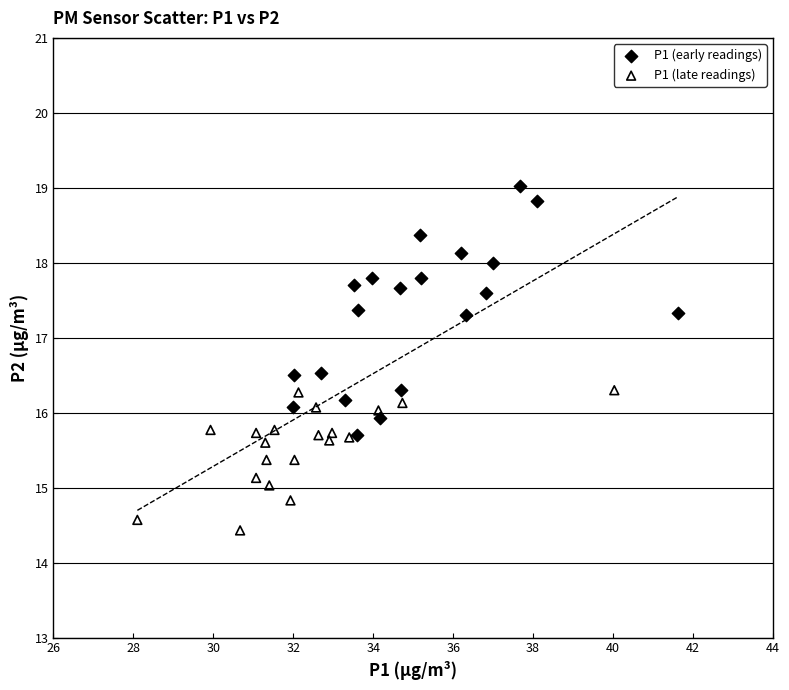

Which series reaches the maximum Y coordinate?

P1 (early readings)